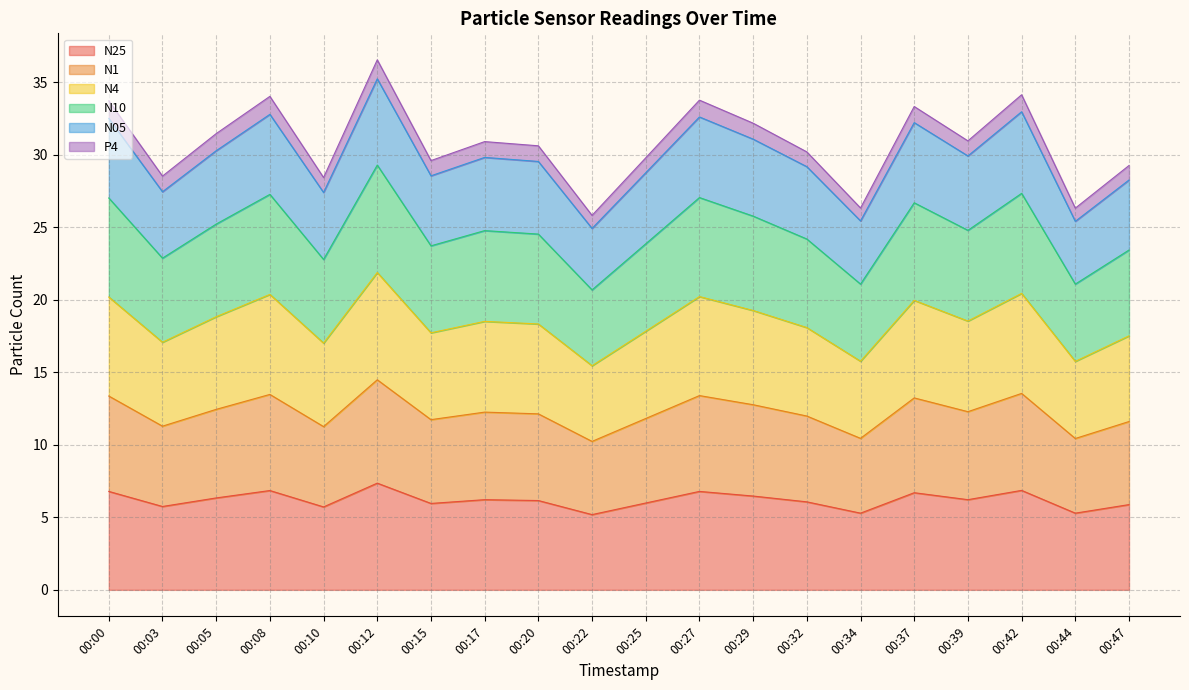

What is the total value across all series at 00:03?

28.5